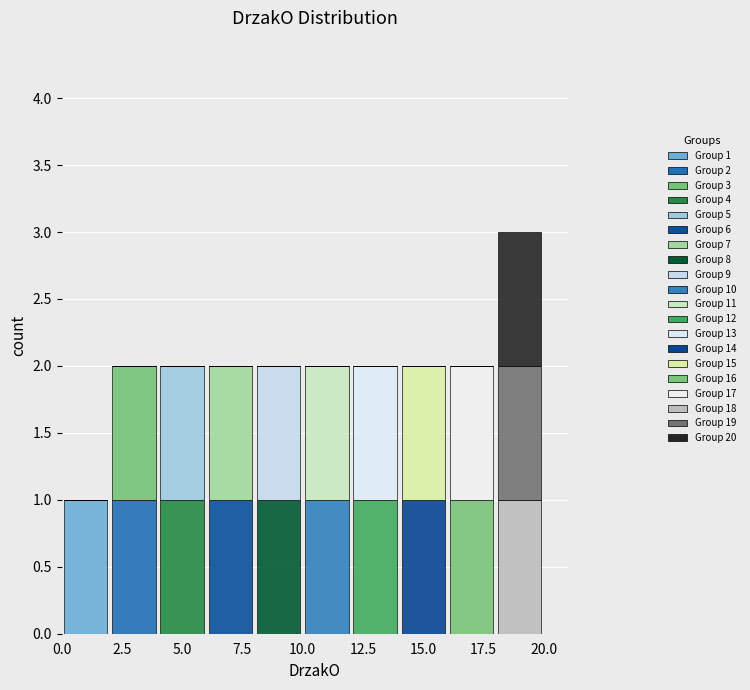

Which range on the x-axis has the tallest stacked bar (by total height)?

18 to 20